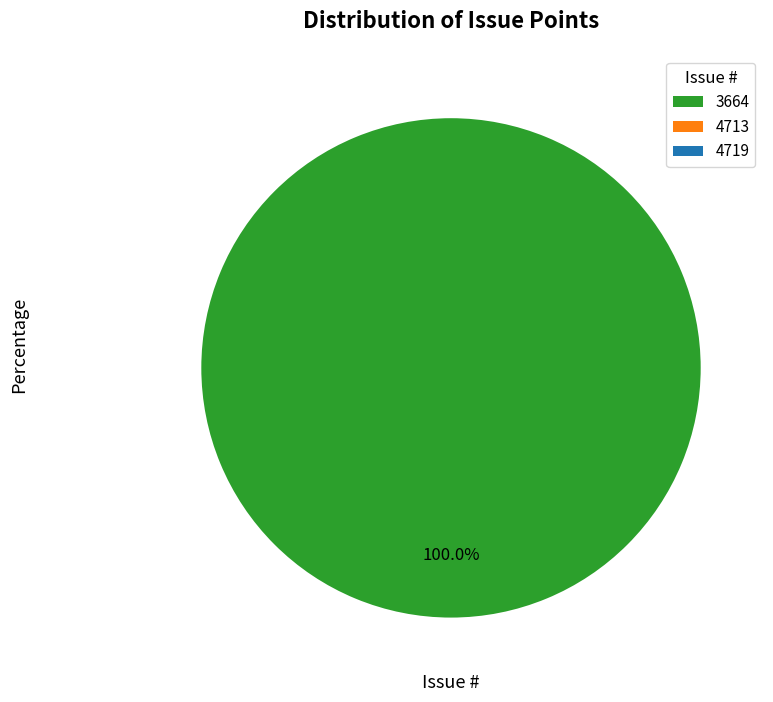

How many slices are in this pie chart?

3